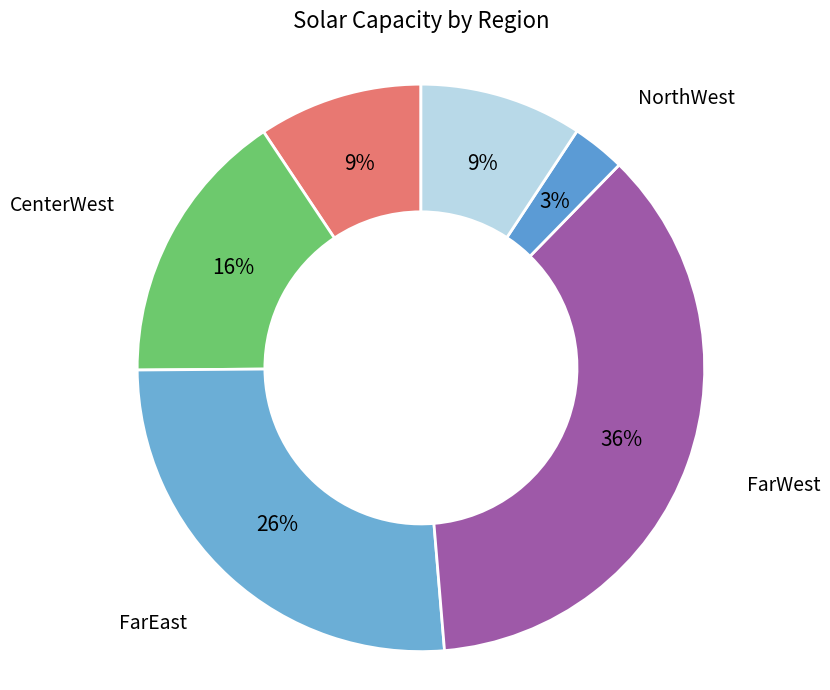

To the nearest percent, what is the combined percentage of CenterEast and NorthWest?

12%